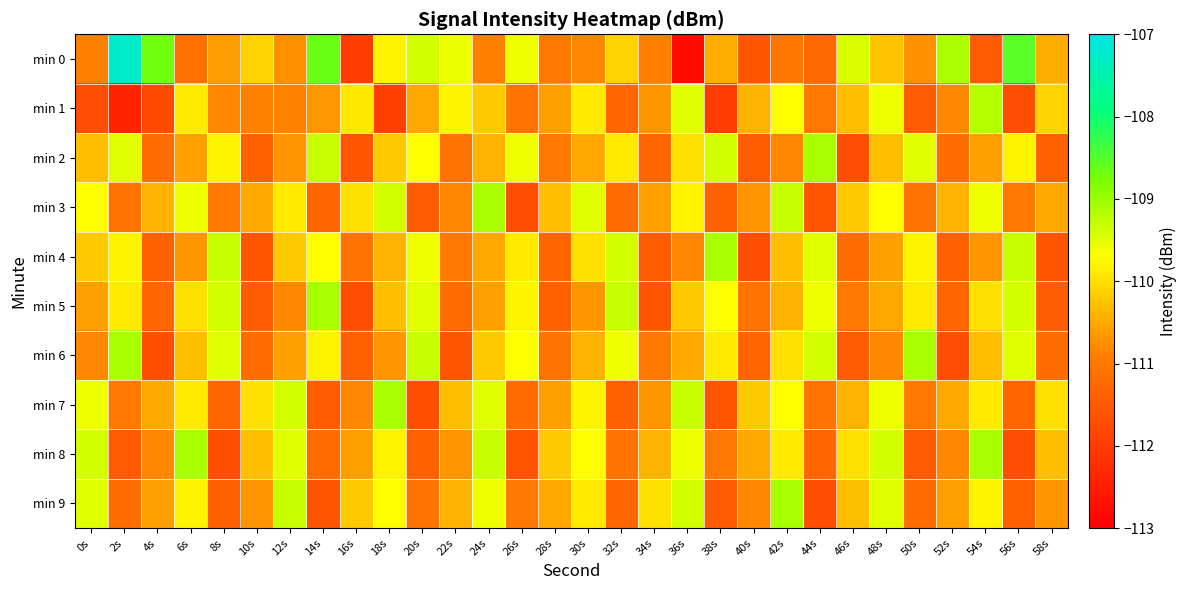

Reading left to right, list all the values displayed in this chart.

min 0: 0s=-110.9	2s=-107.3	4s=-108.7	6s=-111.1	8s=-110.6	10s=-110.1	12s=-110.7	14s=-108.6	16s=-112.0	18s=-109.8	20s=-109.4	22s=-109.6	24s=-110.9	26s=-109.6	28s=-111.0	30s=-110.8	32s=-110.1	34s=-110.9	36s=-112.8	38s=-110.5	40s=-111.6	42s=-111.0	44s=-111.3	46s=-109.4	48s=-110.3	50s=-110.7	52s=-109.1	54s=-111.5	56s=-108.5	58s=-110.5
min 1: 0s=-111.7	2s=-112.4	4s=-111.8	6s=-109.9	8s=-110.8	10s=-110.9	12s=-110.9	14s=-110.7	16s=-109.9	18s=-111.9	20s=-110.5	22s=-109.8	24s=-110.2	26s=-111.1	28s=-110.6	30s=-109.9	32s=-111.3	34s=-110.7	36s=-109.5	38s=-112.0	40s=-110.4	42s=-109.7	44s=-111.0	46s=-110.3	48s=-109.6	50s=-111.5	52s=-110.8	54s=-109.2	56s=-111.7	58s=-110.1
min 2: 0s=-110.3	2s=-109.5	4s=-111.2	6s=-110.6	8s=-109.8	10s=-111.4	12s=-110.7	14s=-109.3	16s=-111.6	18s=-110.2	20s=-109.7	22s=-111.1	24s=-110.4	26s=-109.6	28s=-111.0	30s=-110.5	32s=-109.9	34s=-111.3	36s=-110.0	38s=-109.4	40s=-111.5	42s=-110.8	44s=-109.1	46s=-111.7	48s=-110.3	50s=-109.5	52s=-111.2	54s=-110.6	56s=-109.8	58s=-111.4
min 3: 0s=-109.7	2s=-111.1	4s=-110.4	6s=-109.6	8s=-111.0	10s=-110.5	12s=-109.9	14s=-111.3	16s=-110.0	18s=-109.4	20s=-111.5	22s=-110.8	24s=-109.1	26s=-111.7	28s=-110.3	30s=-109.5	32s=-111.2	34s=-110.6	36s=-109.8	38s=-111.4	40s=-110.7	42s=-109.3	44s=-111.6	46s=-110.2	48s=-109.7	50s=-111.1	52s=-110.4	54s=-109.6	56s=-111.0	58s=-110.5
min 4: 0s=-110.2	2s=-109.8	4s=-111.4	6s=-110.7	8s=-109.3	10s=-111.6	12s=-110.2	14s=-109.7	16s=-111.1	18s=-110.4	20s=-109.6	22s=-111.0	24s=-110.5	26s=-109.9	28s=-111.3	30s=-110.0	32s=-109.4	34s=-111.5	36s=-110.8	38s=-109.1	40s=-111.7	42s=-110.3	44s=-109.5	46s=-111.2	48s=-110.6	50s=-109.8	52s=-111.4	54s=-110.7	56s=-109.3	58s=-111.6
min 5: 0s=-110.6	2s=-109.9	4s=-111.3	6s=-110.0	8s=-109.4	10s=-111.5	12s=-110.8	14s=-109.1	16s=-111.7	18s=-110.3	20s=-109.5	22s=-111.2	24s=-110.6	26s=-109.8	28s=-111.4	30s=-110.7	32s=-109.3	34s=-111.6	36s=-110.2	38s=-109.7	40s=-111.1	42s=-110.4	44s=-109.6	46s=-111.0	48s=-110.5	50s=-109.9	52s=-111.3	54s=-110.0	56s=-109.4	58s=-111.5
min 6: 0s=-110.8	2s=-109.1	4s=-111.7	6s=-110.3	8s=-109.5	10s=-111.2	12s=-110.6	14s=-109.8	16s=-111.4	18s=-110.7	20s=-109.3	22s=-111.6	24s=-110.2	26s=-109.7	28s=-111.1	30s=-110.4	32s=-109.6	34s=-111.0	36s=-110.5	38s=-109.9	40s=-111.3	42s=-110.0	44s=-109.4	46s=-111.5	48s=-110.8	50s=-109.1	52s=-111.7	54s=-110.3	56s=-109.5	58s=-111.2
min 7: 0s=-109.6	2s=-111.0	4s=-110.5	6s=-109.9	8s=-111.3	10s=-110.0	12s=-109.4	14s=-111.5	16s=-110.8	18s=-109.1	20s=-111.7	22s=-110.3	24s=-109.5	26s=-111.2	28s=-110.6	30s=-109.8	32s=-111.4	34s=-110.7	36s=-109.3	38s=-111.6	40s=-110.2	42s=-109.7	44s=-111.1	46s=-110.4	48s=-109.6	50s=-111.0	52s=-110.5	54s=-109.9	56s=-111.3	58s=-110.0
min 8: 0s=-109.4	2s=-111.5	4s=-110.8	6s=-109.1	8s=-111.7	10s=-110.3	12s=-109.5	14s=-111.2	16s=-110.6	18s=-109.8	20s=-111.4	22s=-110.7	24s=-109.3	26s=-111.6	28s=-110.2	30s=-109.7	32s=-111.1	34s=-110.4	36s=-109.6	38s=-111.0	40s=-110.5	42s=-109.9	44s=-111.3	46s=-110.0	48s=-109.4	50s=-111.5	52s=-110.8	54s=-109.1	56s=-111.7	58s=-110.3
min 9: 0s=-109.5	2s=-111.2	4s=-110.6	6s=-109.8	8s=-111.4	10s=-110.7	12s=-109.3	14s=-111.6	16s=-110.2	18s=-109.7	20s=-111.1	22s=-110.4	24s=-109.6	26s=-111.0	28s=-110.5	30s=-109.9	32s=-111.3	34s=-110.0	36s=-109.4	38s=-111.5	40s=-110.8	42s=-109.1	44s=-111.7	46s=-110.3	48s=-109.5	50s=-111.2	52s=-110.6	54s=-109.8	56s=-111.4	58s=-110.7